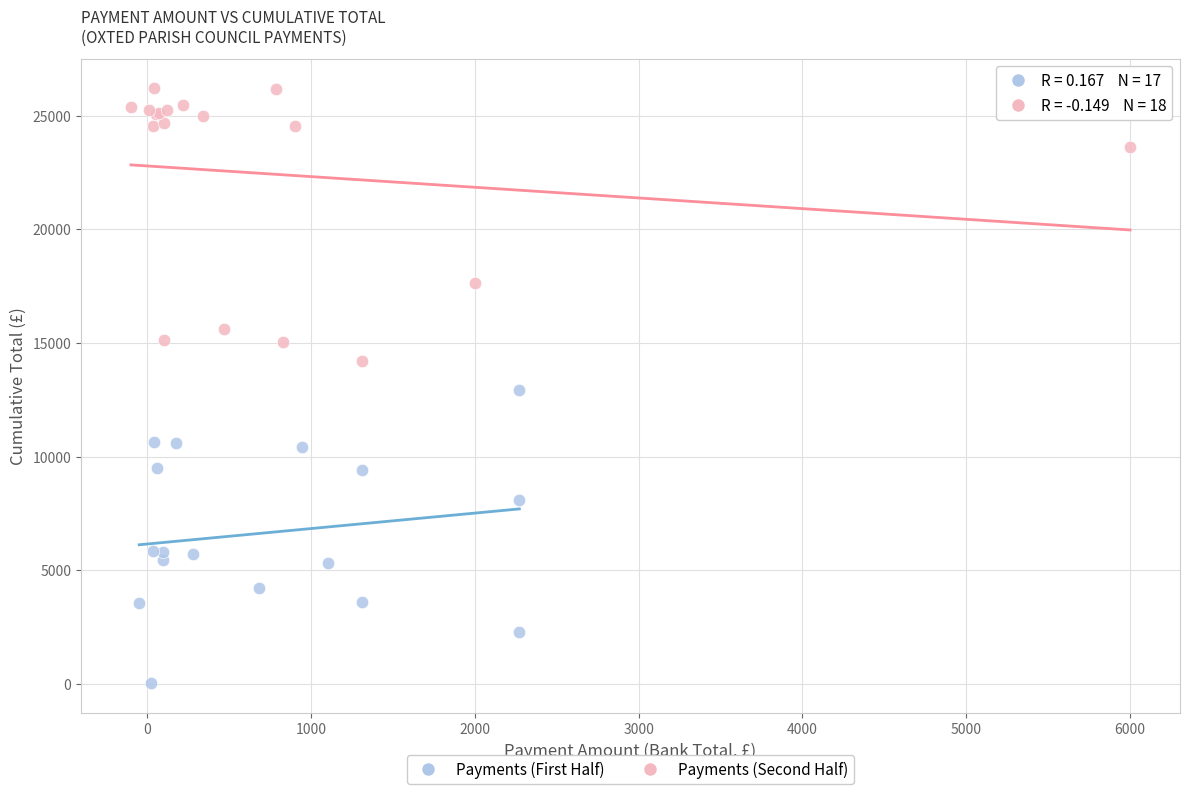

Which series contains the lowest Y value?

Payments (First Half)